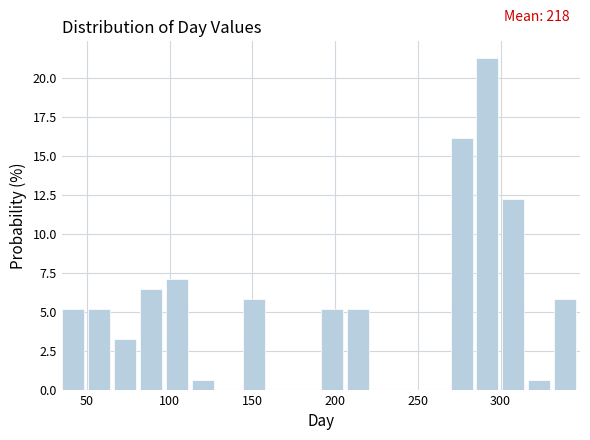

Read against the x-axis, roughly where is the centre of the tallest bar?

290